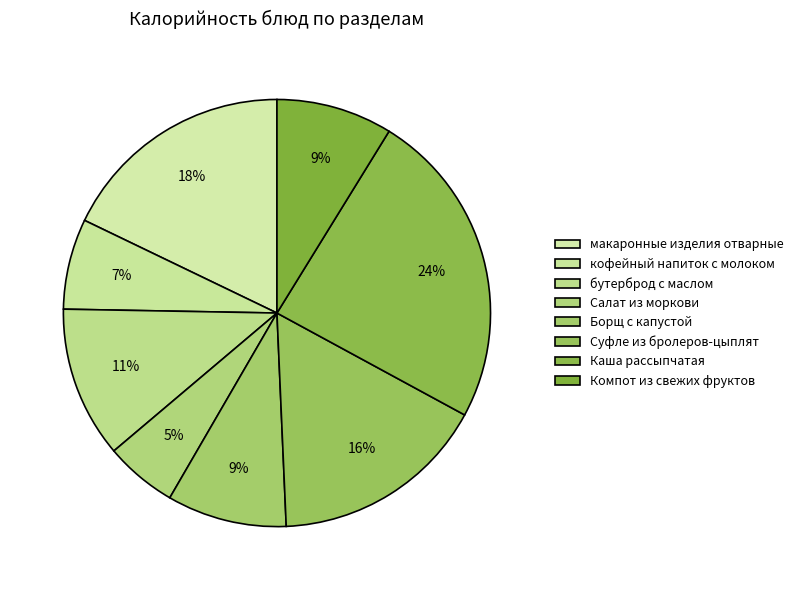

Which has a higher value, кофейный напиток с молоком or бутерброд с маслом?

бутерброд с маслом